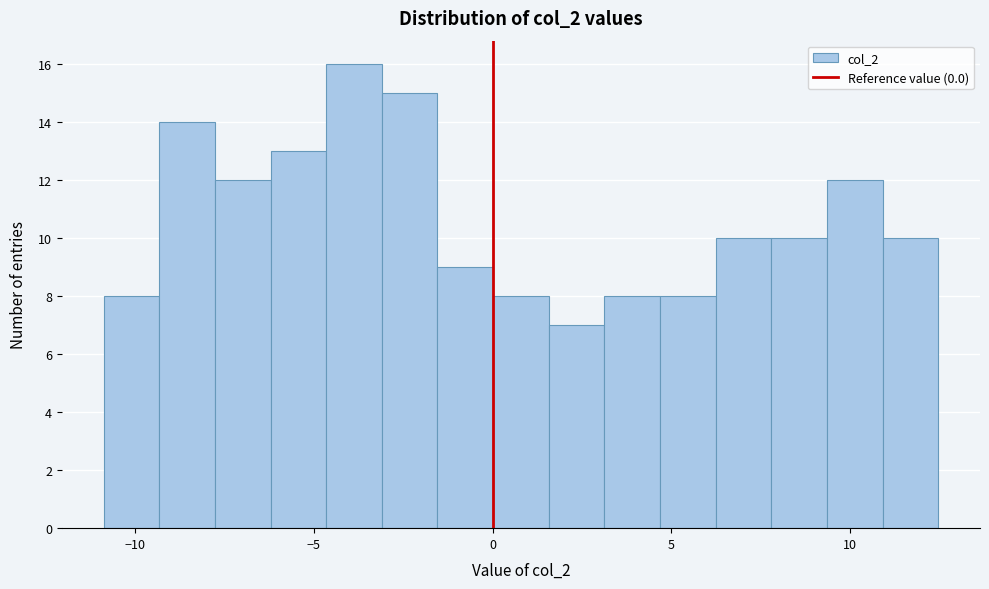

Read against the x-axis, roughly where is the centre of the tallest bar?

-4.0